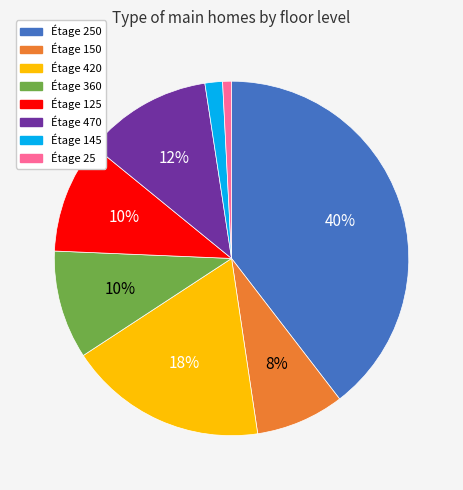

To the nearest percent, what percentage of the pie is Étage 420?

18%